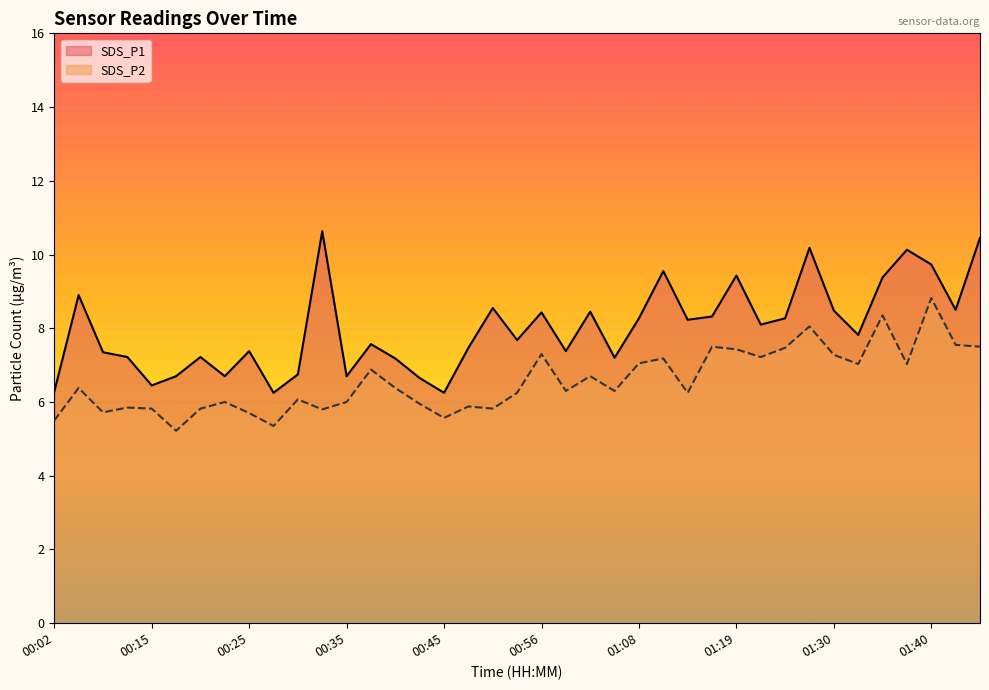

True or false: SDS_P1 and SDS_P2 cross at least once.

False